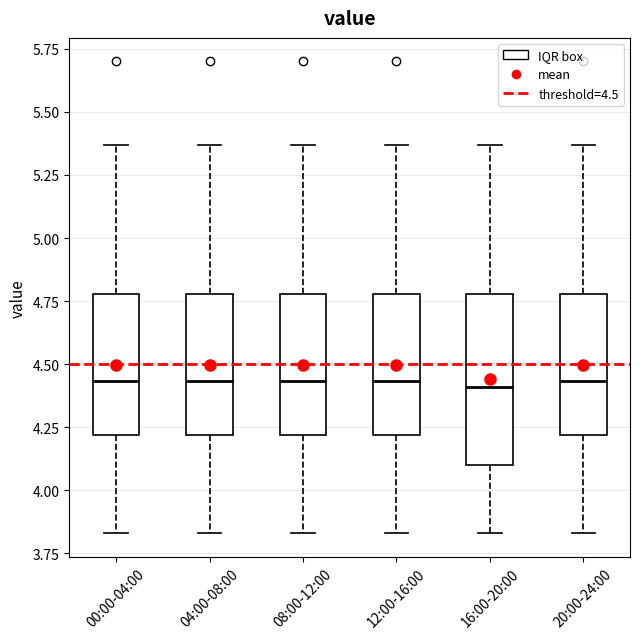

Comparing the boxes themselves (not the whiskers), which one is the tallest?

16:00-20:00